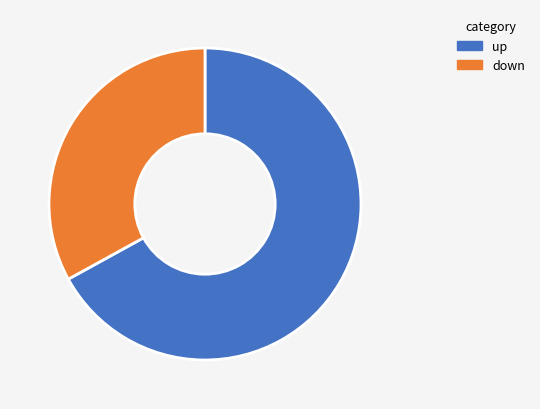

Rank the categories by value from highest to lowest.

up, down